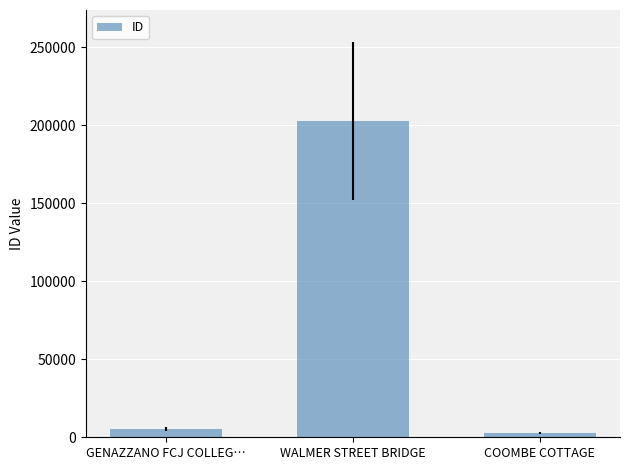

At which label is the value closest to 102830?

GENAZZANO FCJ COLLEG…